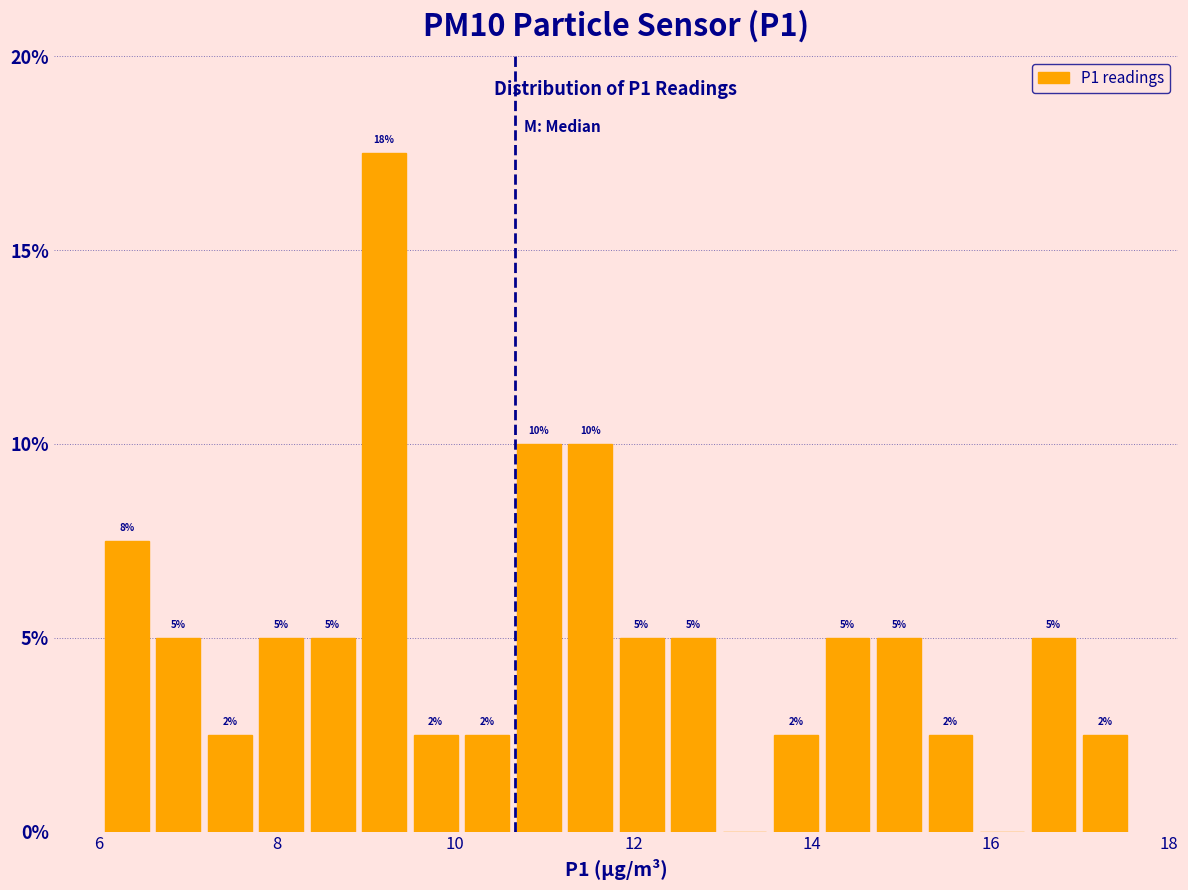

Around what value on the x-axis is the tallest bar? Give the approximate position of its centre, as read against the axis.

9.2